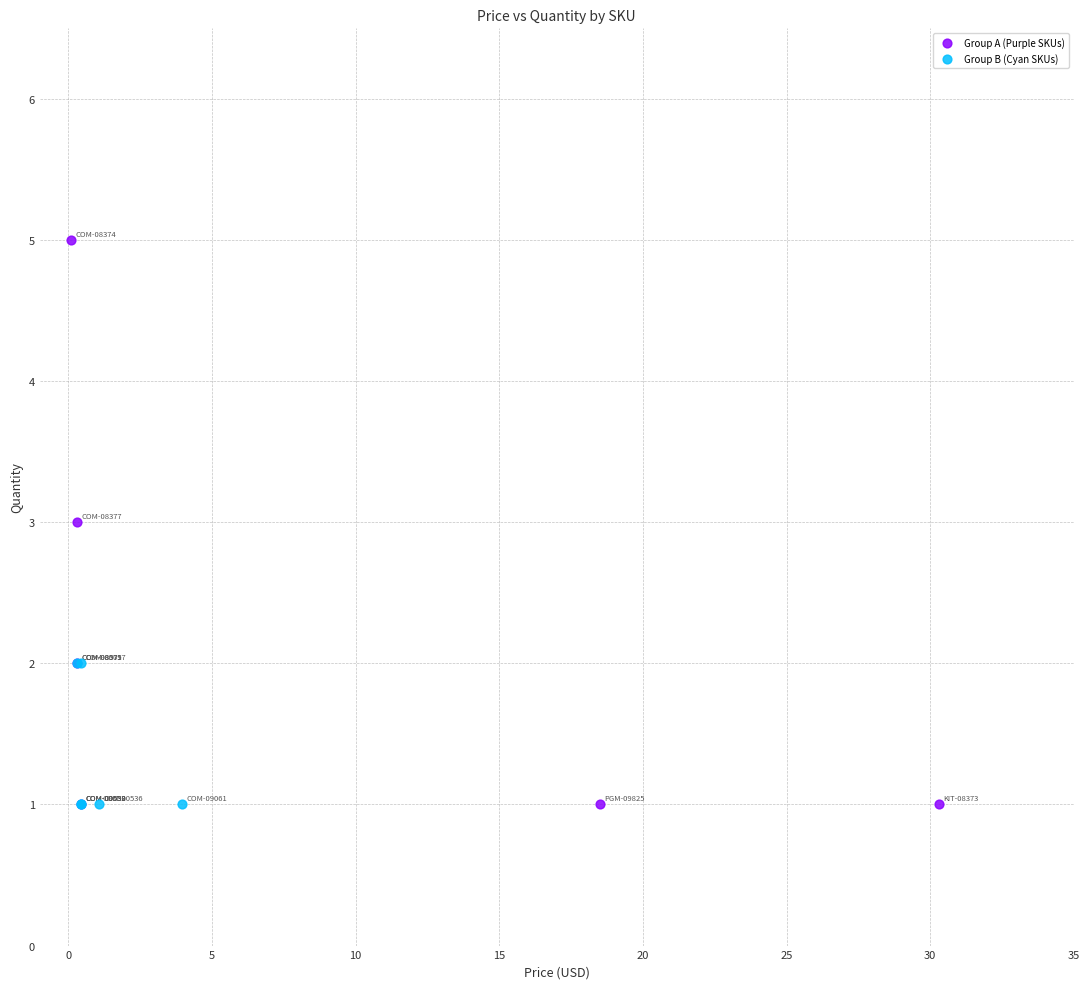

Which series has the widest spread of Y values?

Group A (Purple SKUs)